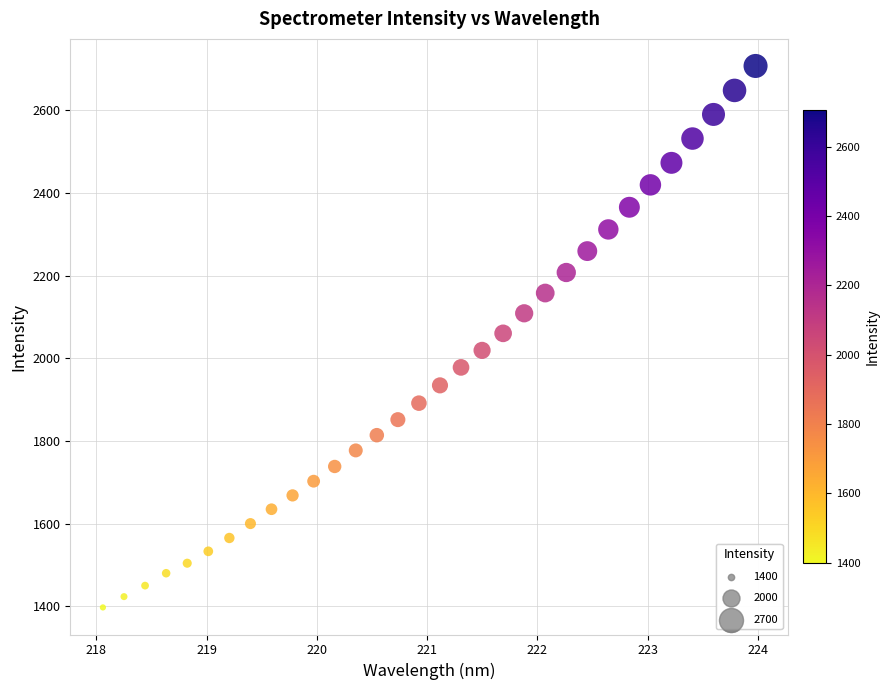

What is the range of X values (max minus min)?

5.9